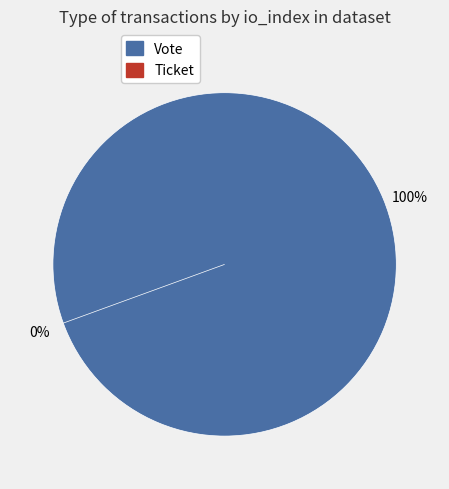

Is it true that Ticket is 0% of the pie?

True